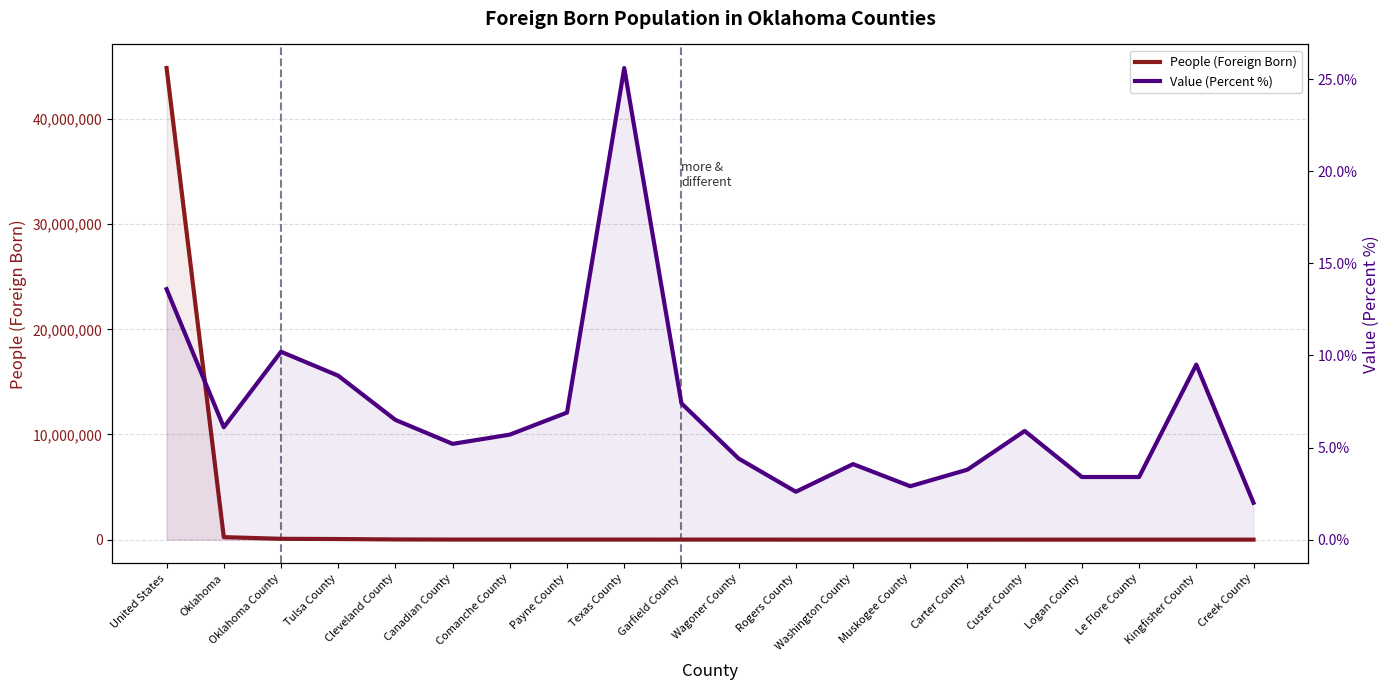

True or false: People (Foreign Born) and Value (Percent %) cross at least once.

False